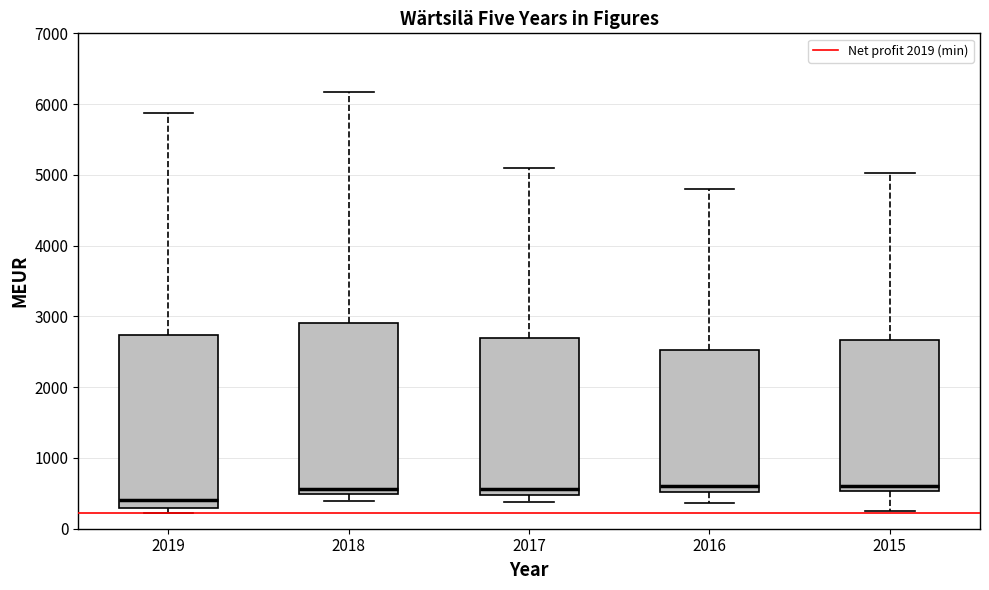

Which box has the lowest median line?

2019